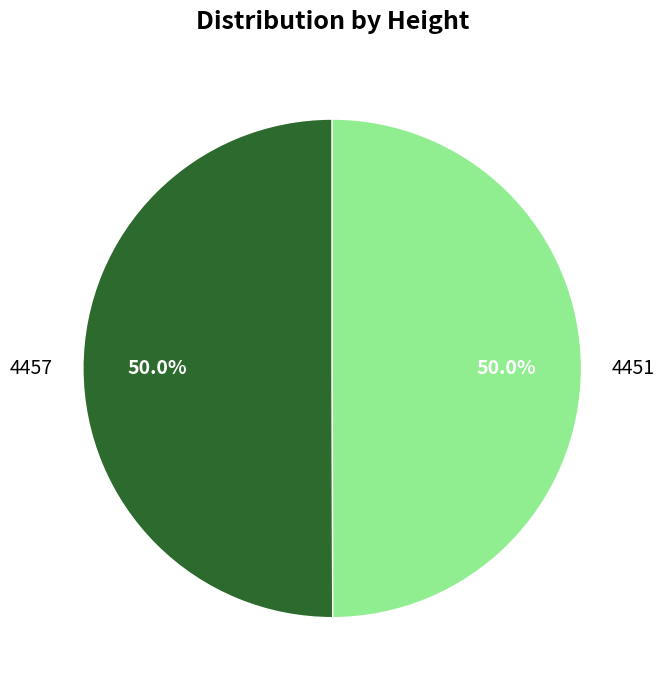

True or false: 4457 accounts for 39% of the total.

False